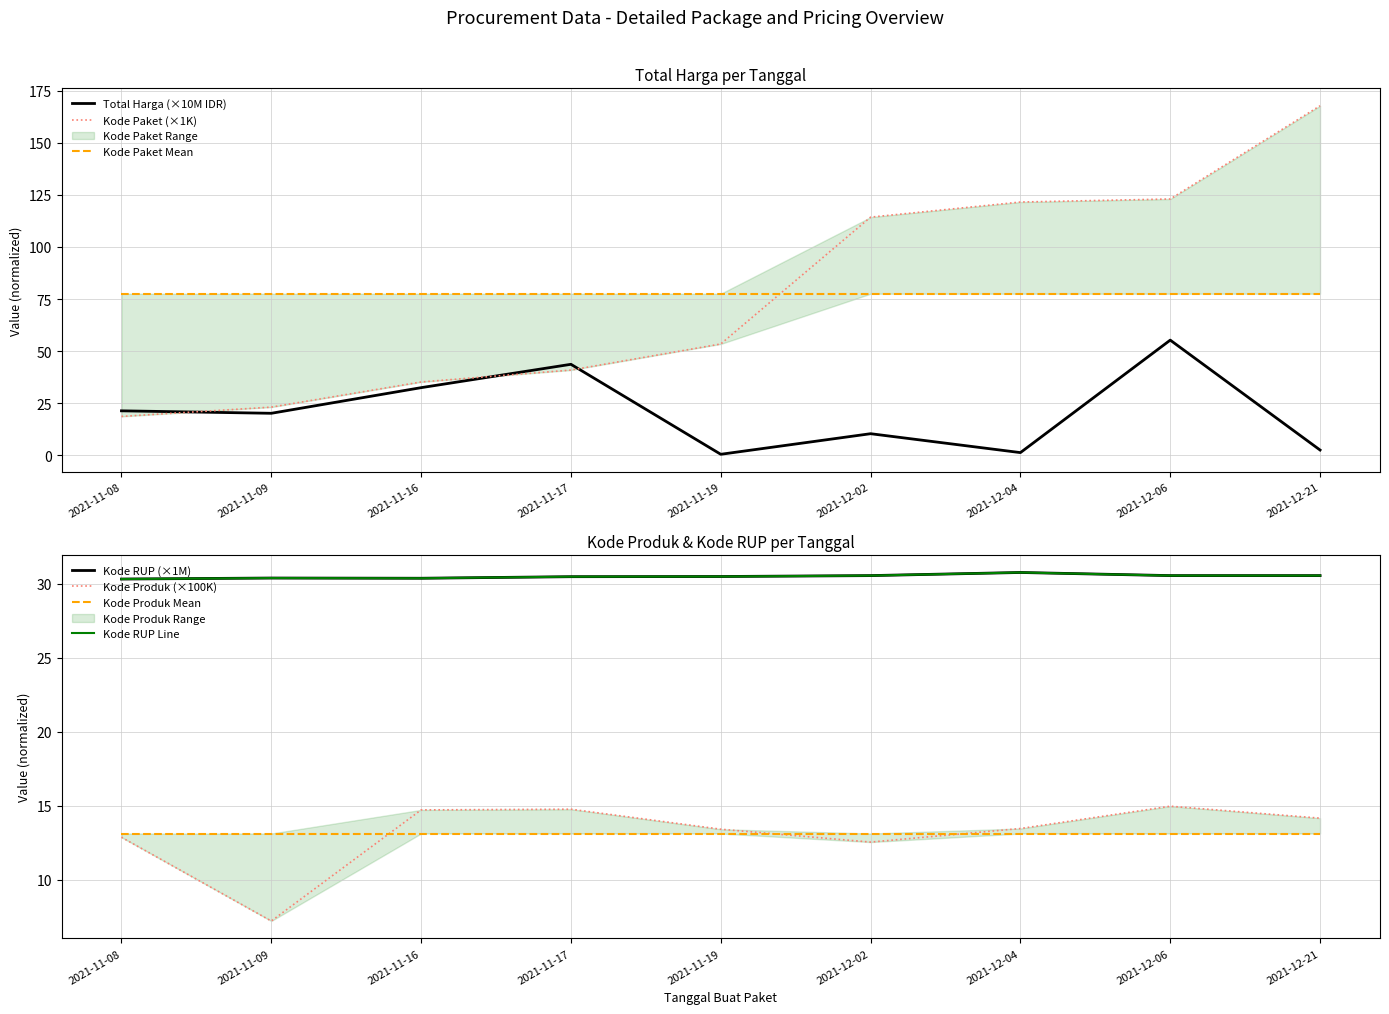

Which category has the highest value in the Total Harga (×10M IDR) series?

2021-12-06